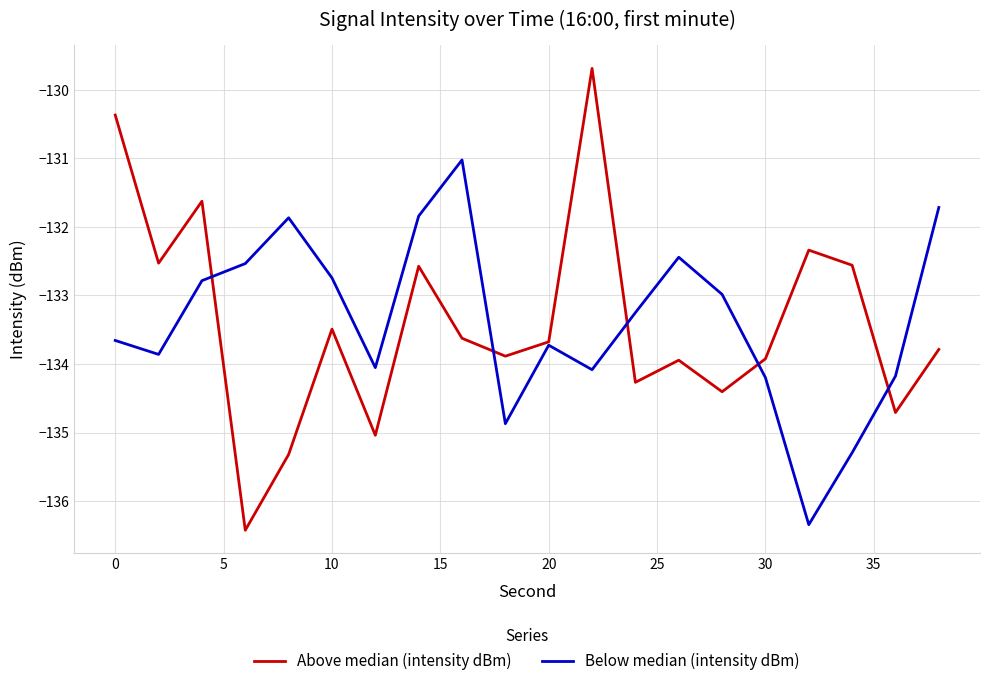

What is the smallest value displayed?

-136.4